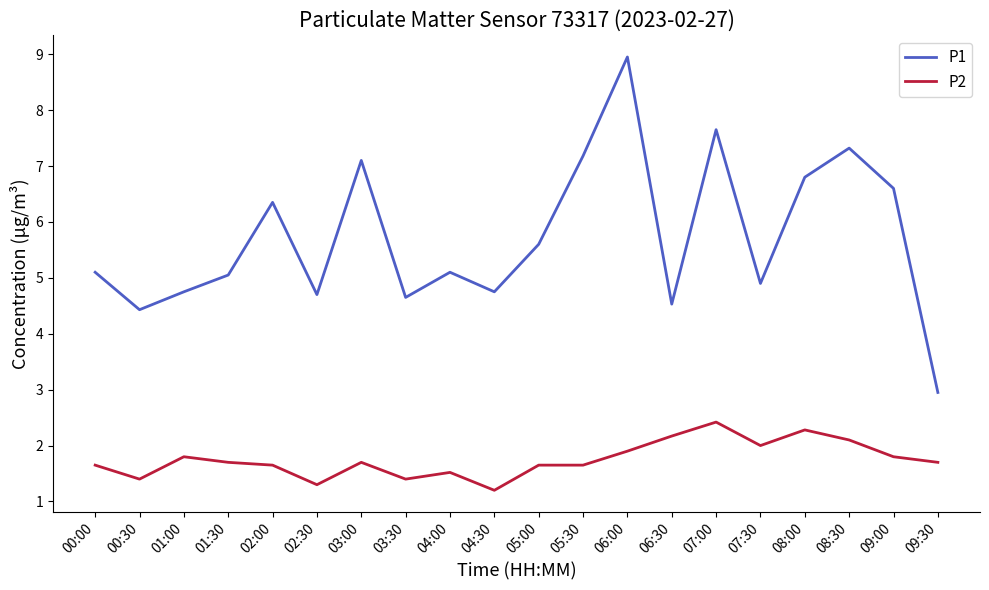

What is the difference between the maximum and second lowest values in the P2 series?

1.1